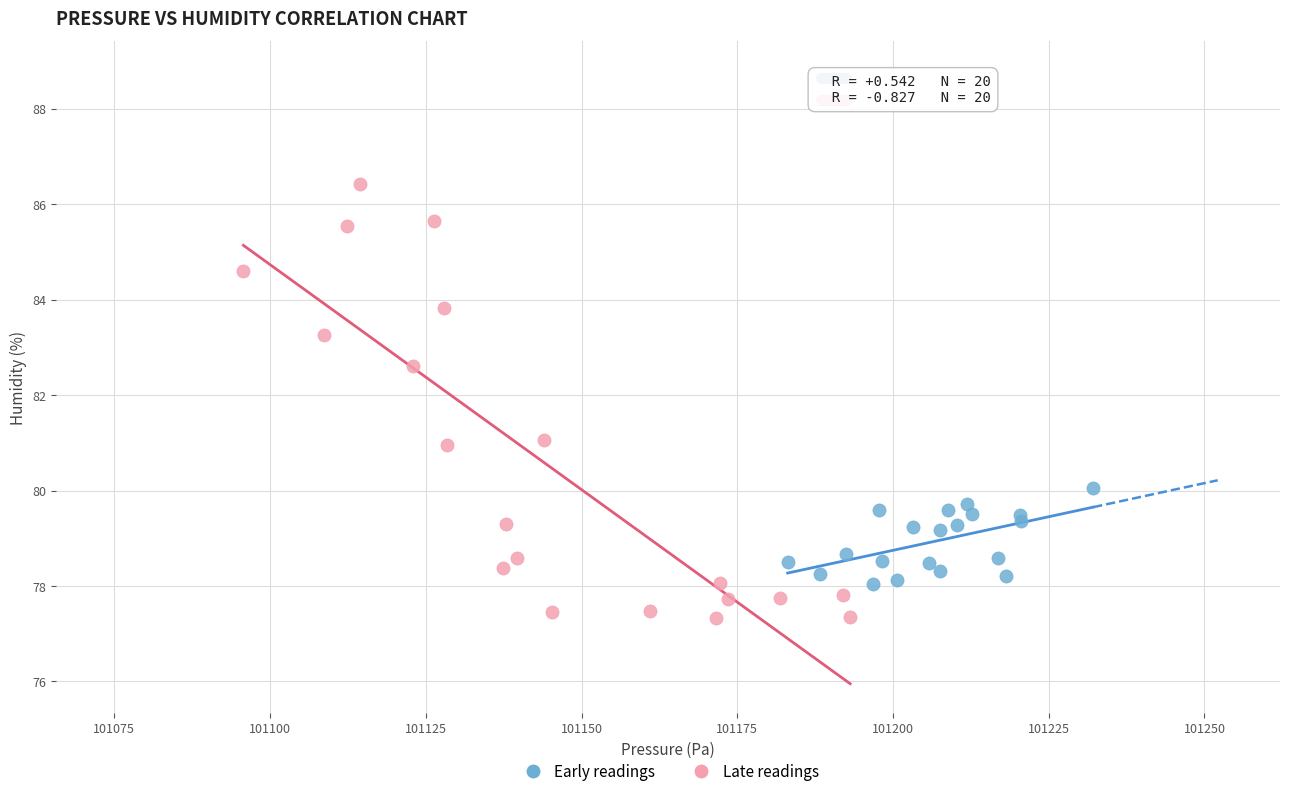

Which series contains the highest Y value?

Late readings